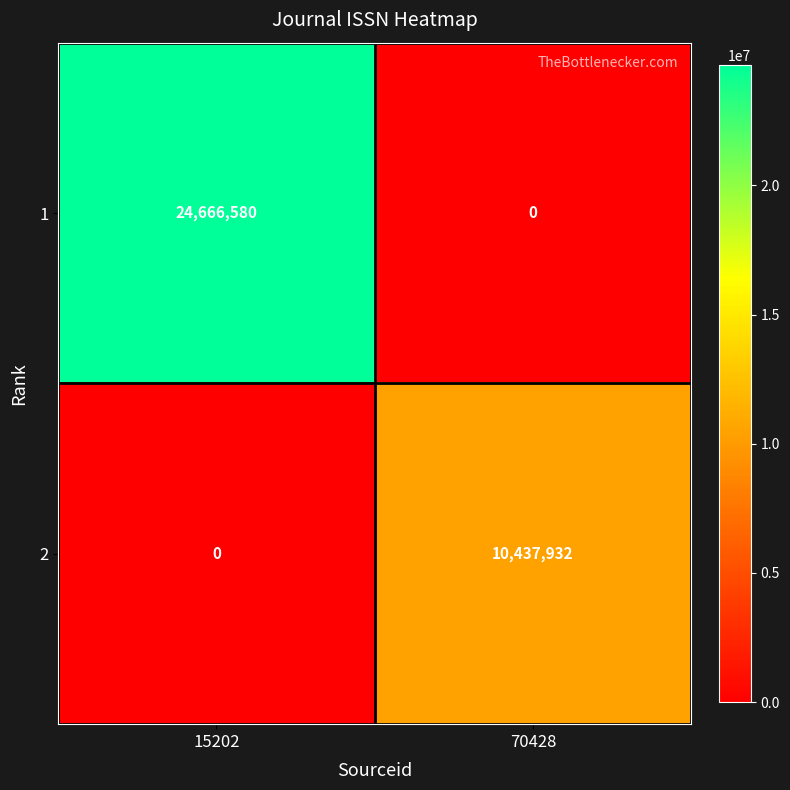

At which category is the sum across all series the highest?

15202